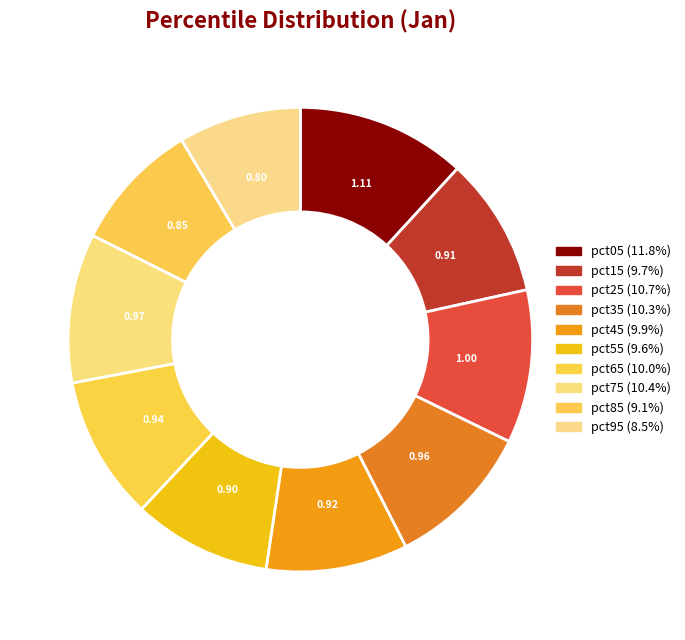

Do pct45 and pct55 together represent more than half of the pie?

No